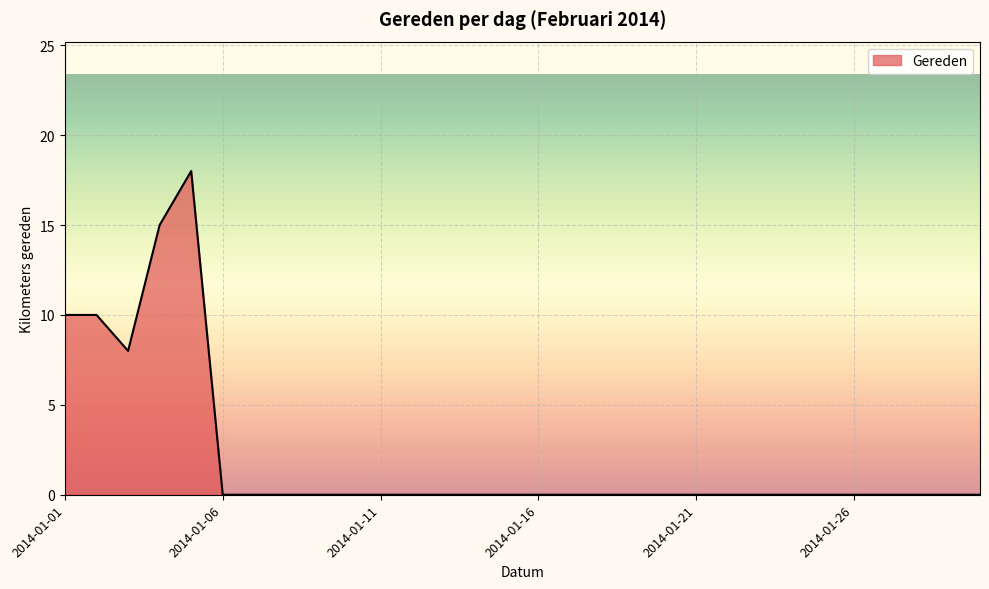

How many distinct data groups are displayed?

1